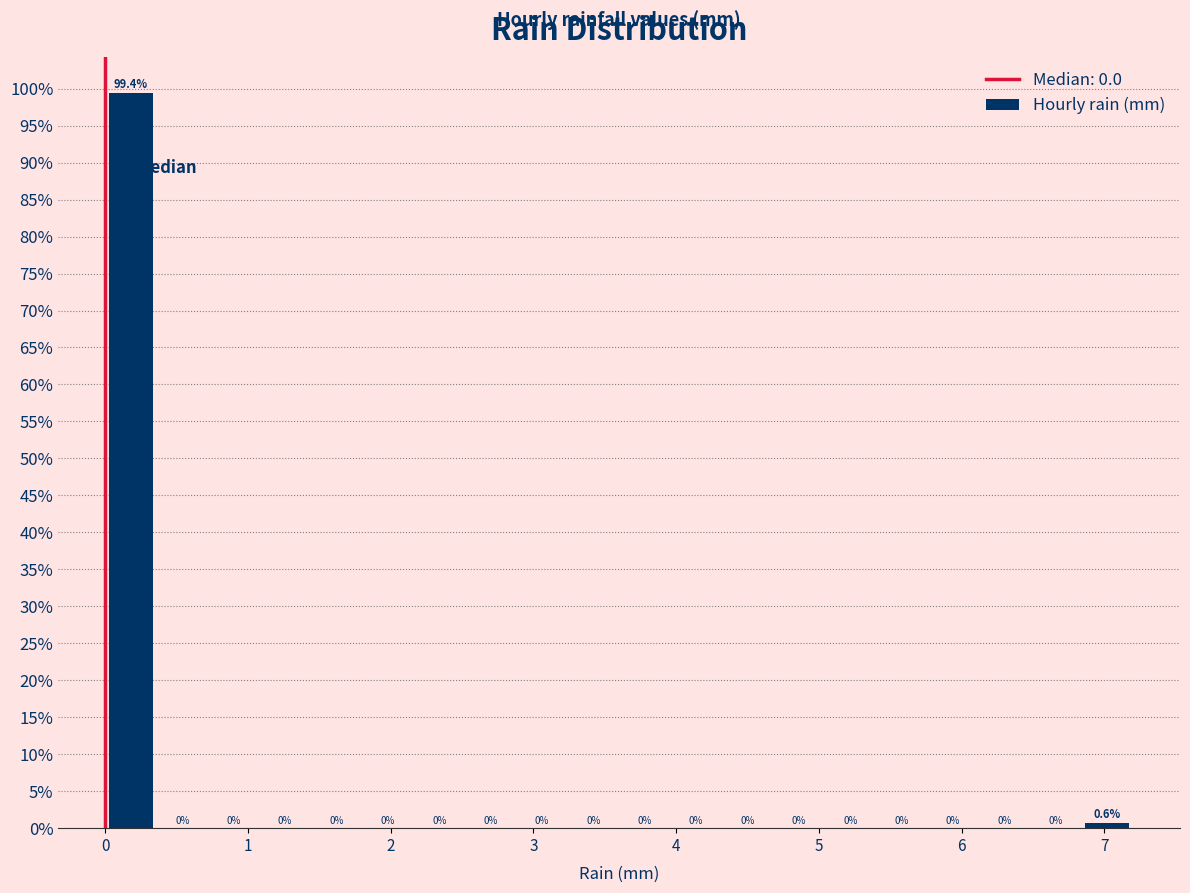

Around what value on the x-axis is the tallest bar? Give the approximate position of its centre, as read against the axis.

0.2